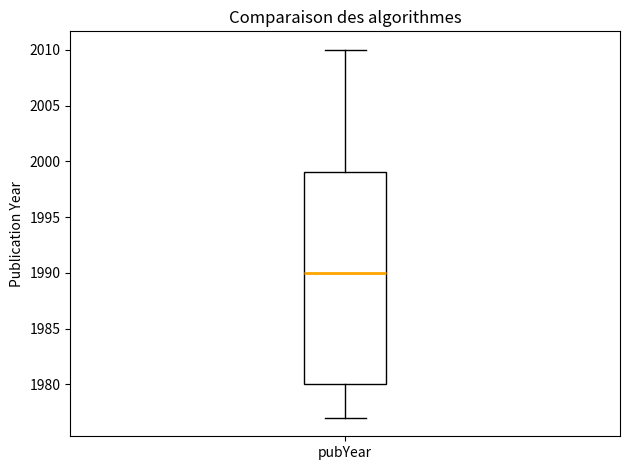

Read this box plot against the y-axis: the position of the median line, the range covered by the box, and the ends of both whiskers. The values are not printed on the chart, so give them approximately, as read against the axis.

median 1990, box 1980 to 1999, whiskers 1977 to 2010